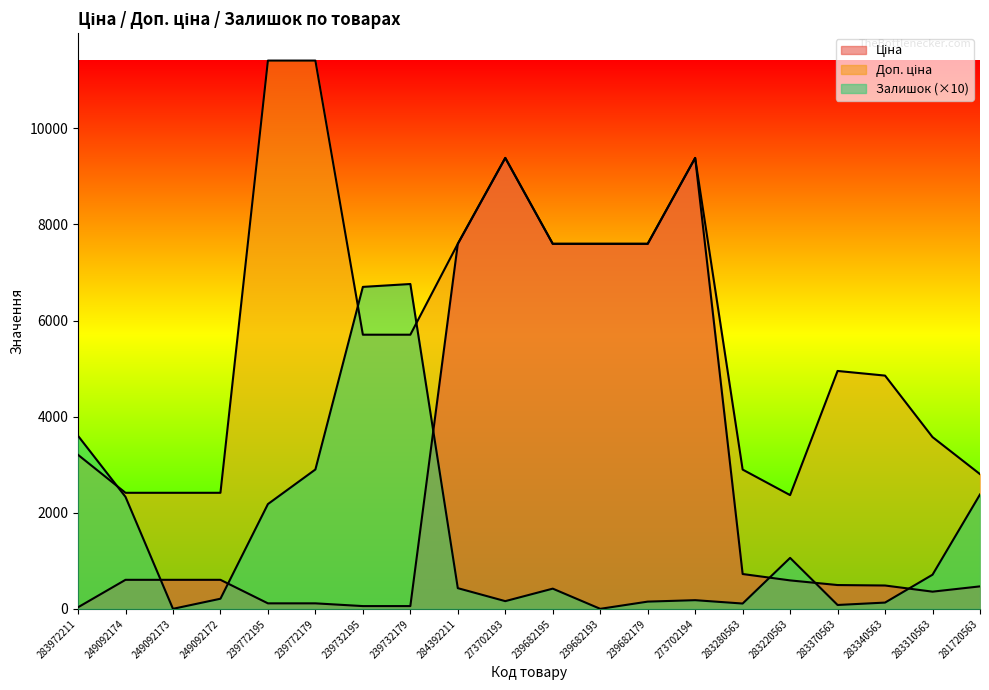

At which label does Залишок reach its peak?

239732179